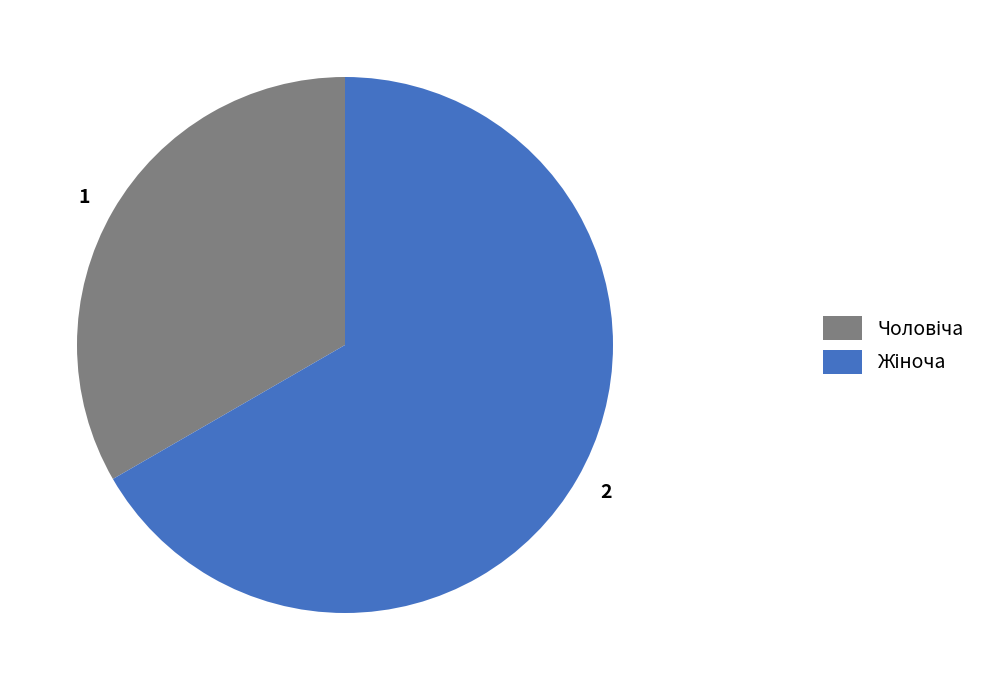

Is there any slice that represents more than half of the pie?

Yes